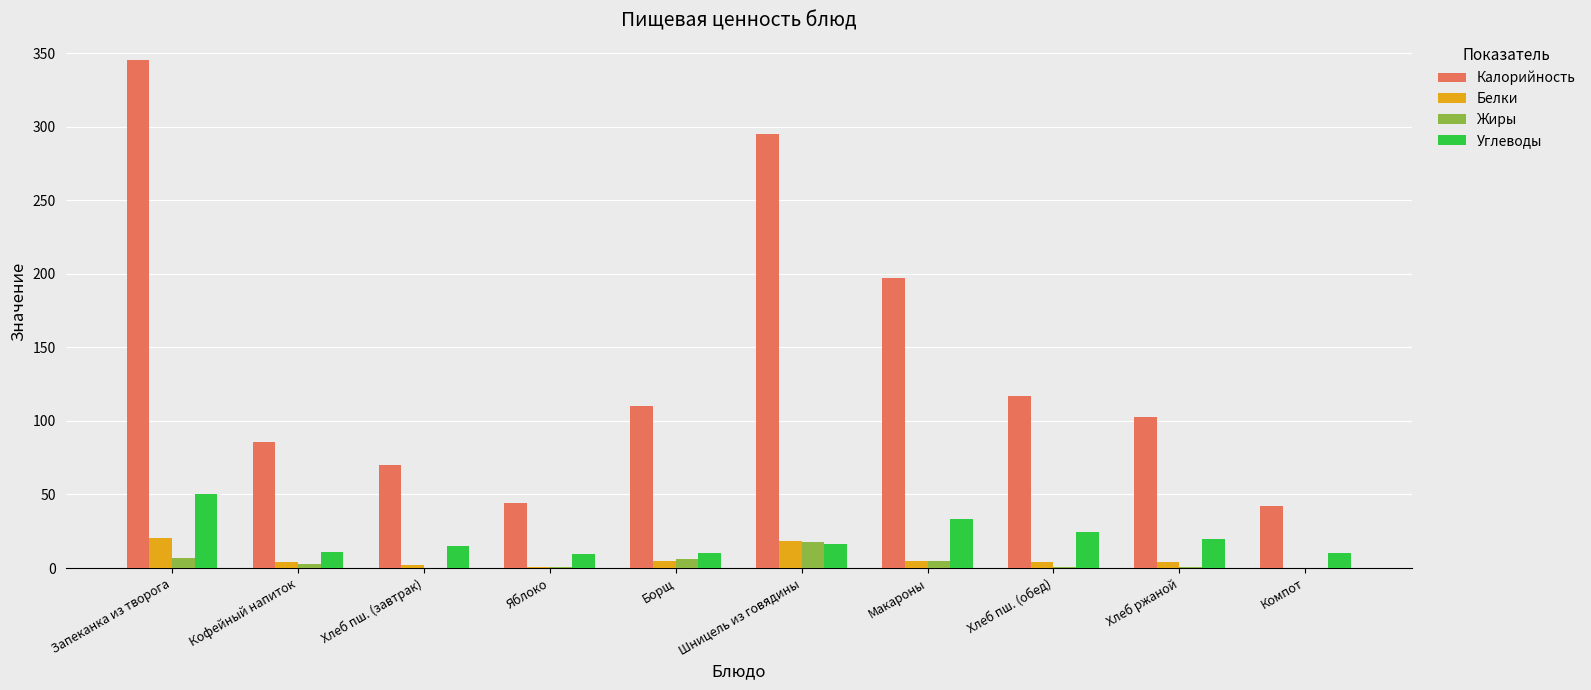

What is the total value across all series at Кофейный напиток?

104.0